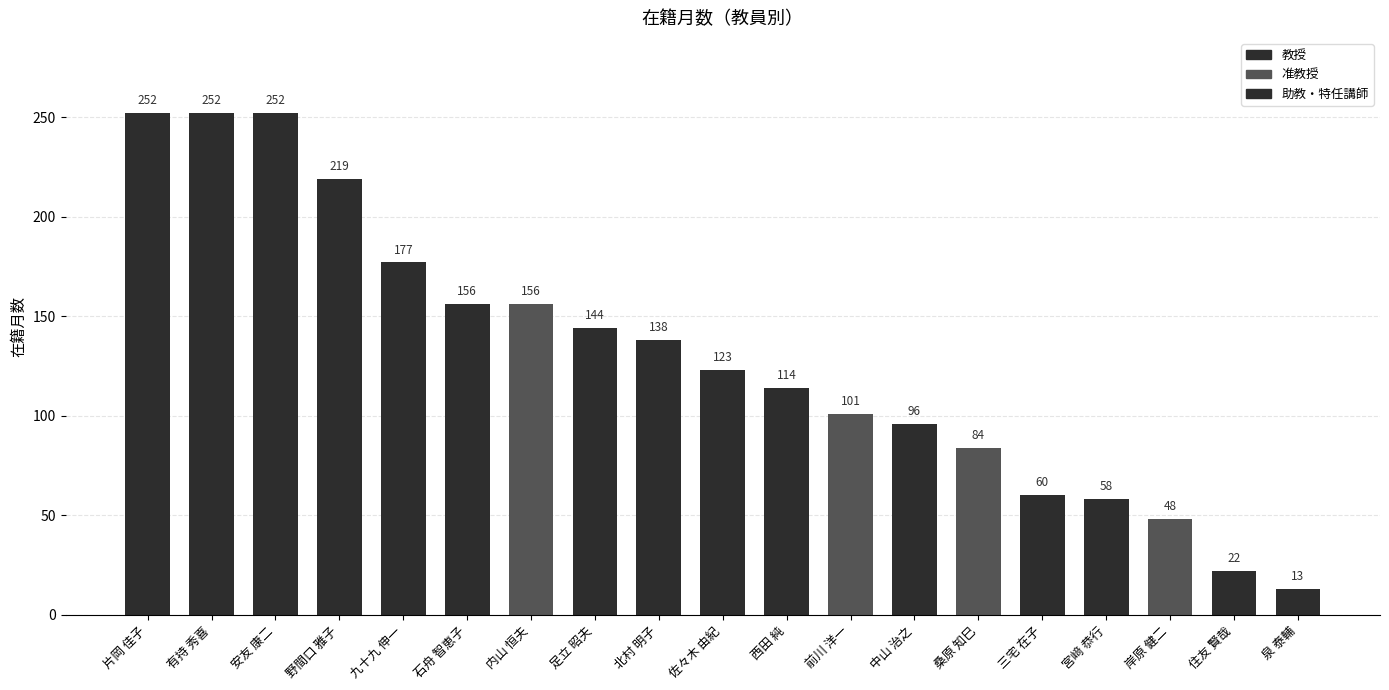

The chart shows a value of 285 at 野間口 雅子. True or false?

False